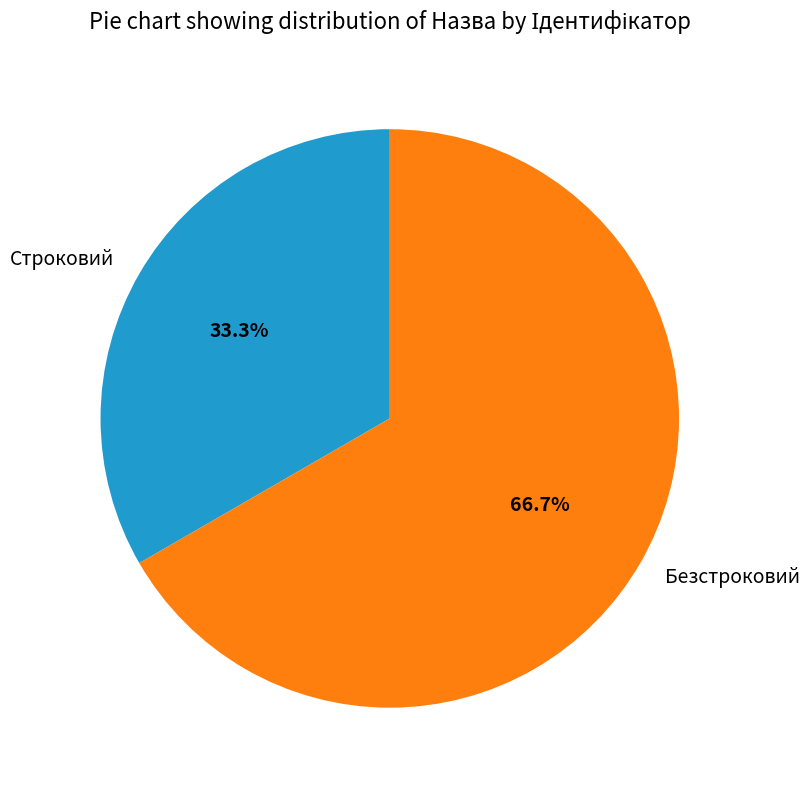

To the nearest percent, what is the difference between the Безстроковий and Строковий slice percentages?

33%